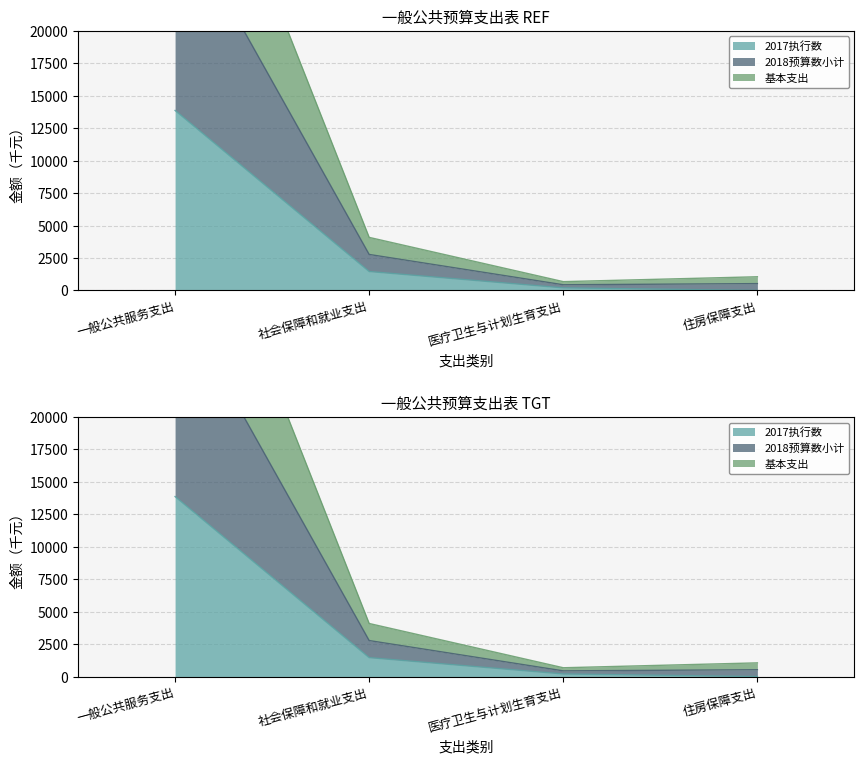

Which series has the largest total across all categories?

2018预算数小计